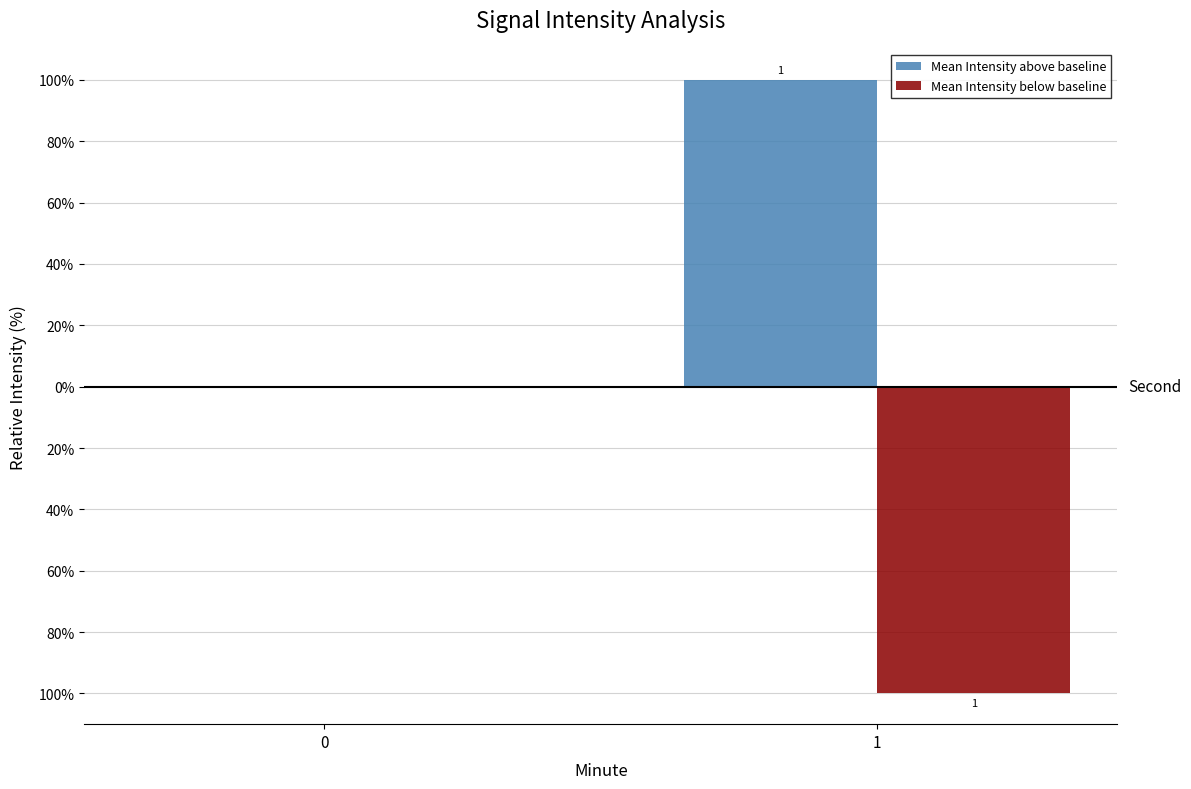

How many Mean Intensity below baseline values are between -100 and 0?

2